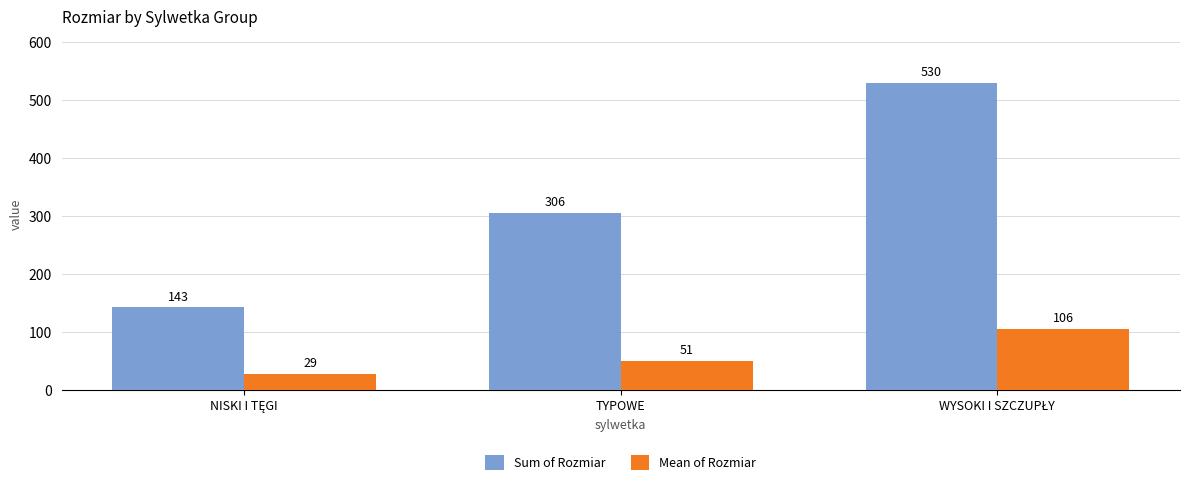

At which label is Mean of Rozmiar closest to 67?

TYPOWE